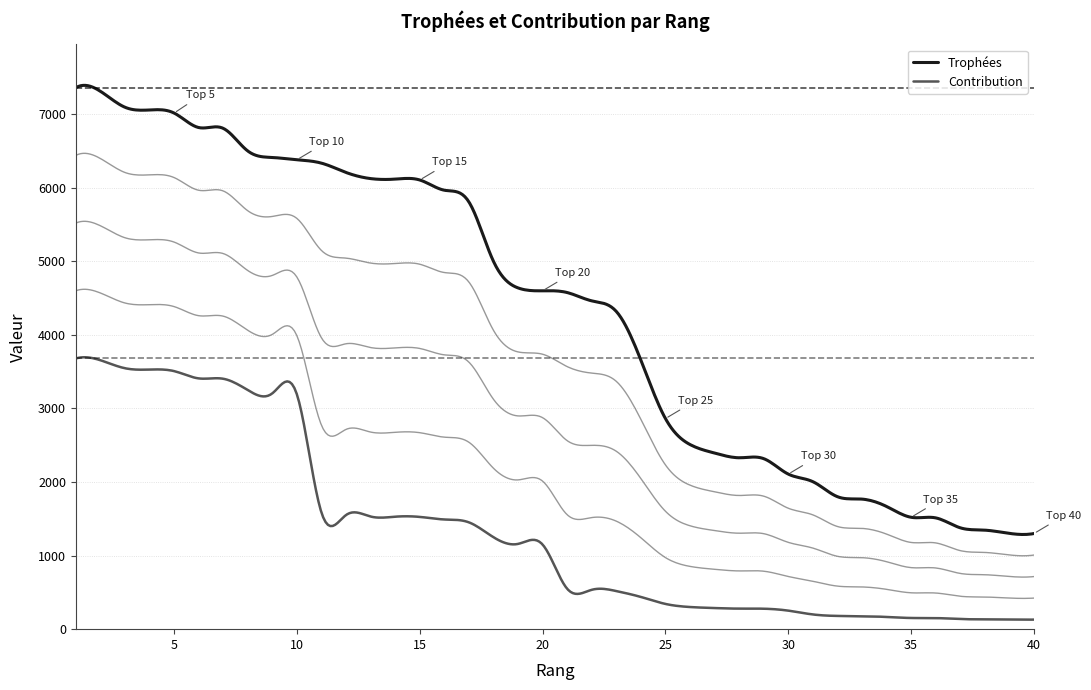

What is the difference between the highest and lowest values at 32?

1621